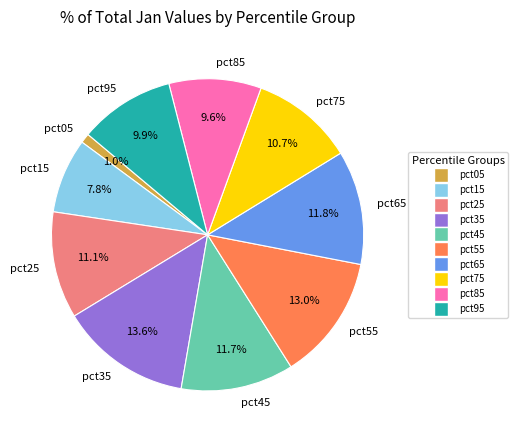

How much of the chart is everything except pct05?

99.0%